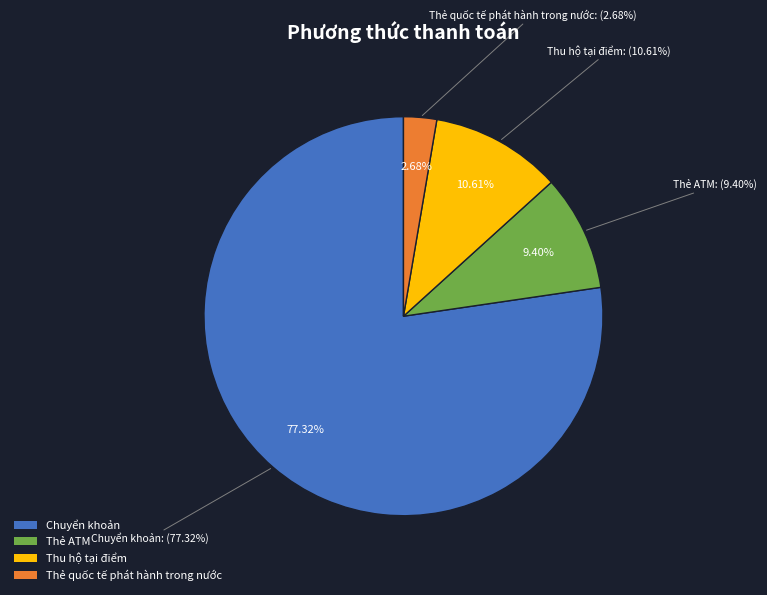

To the nearest percent, what is the average slice percentage?

25%